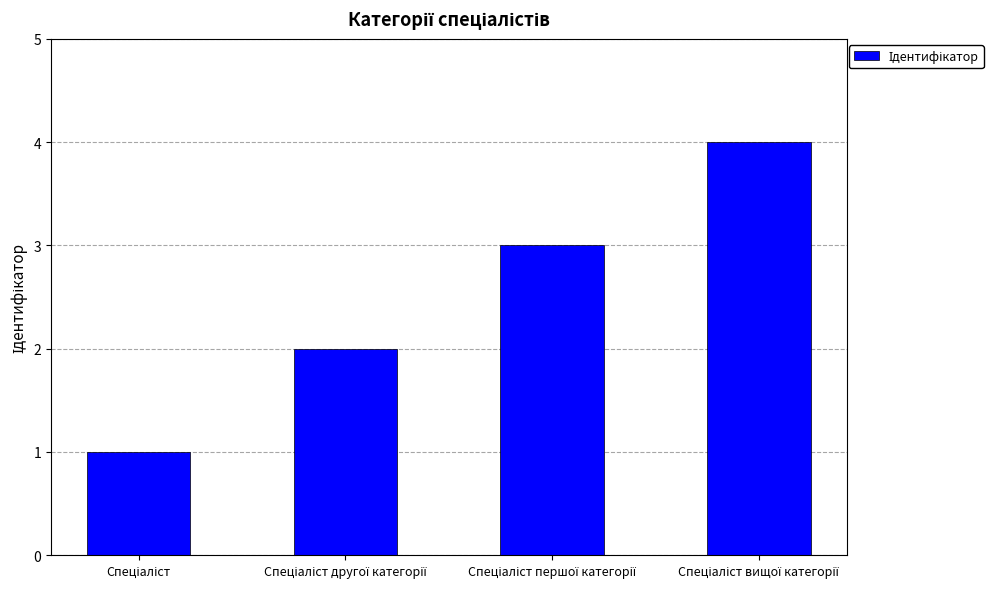

What is the maximum value shown in the chart?

4